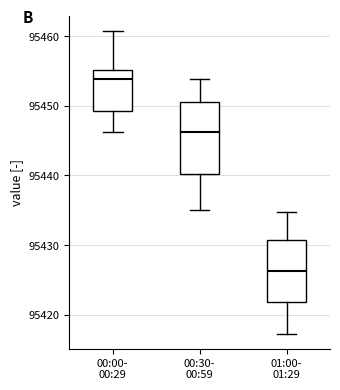

Reading left to right, transcribe this box plot: for each box, give where its median line is, the range the box spans, and where its two whiskers end, as read against the y-axis. The values are not printed on the chart, so give them approximately, as read against the axis.

00:00- 00:29: median 95454, box 95449 to 95455, whiskers 95446 to 95461
00:30- 00:59: median 95446, box 95440 to 95451, whiskers 95435 to 95454
01:00- 01:29: median 95426, box 95422 to 95431, whiskers 95417 to 95435